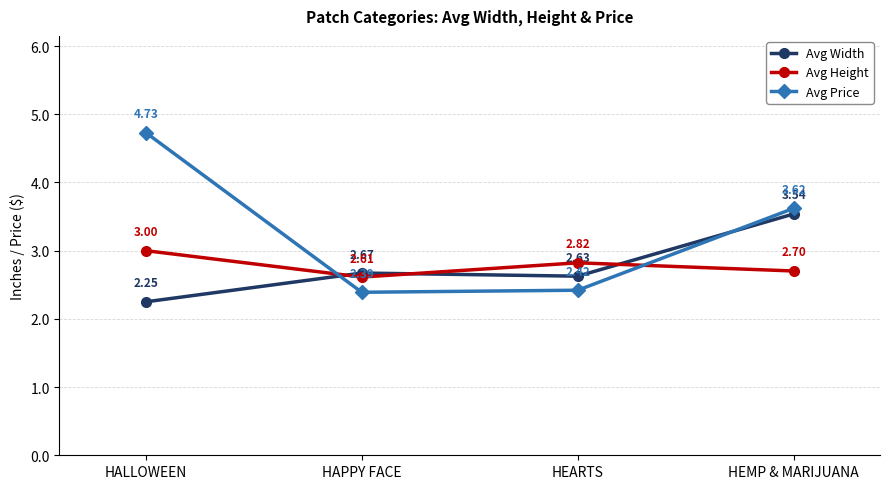

What is the label of the 2nd point from the right?

HEARTS